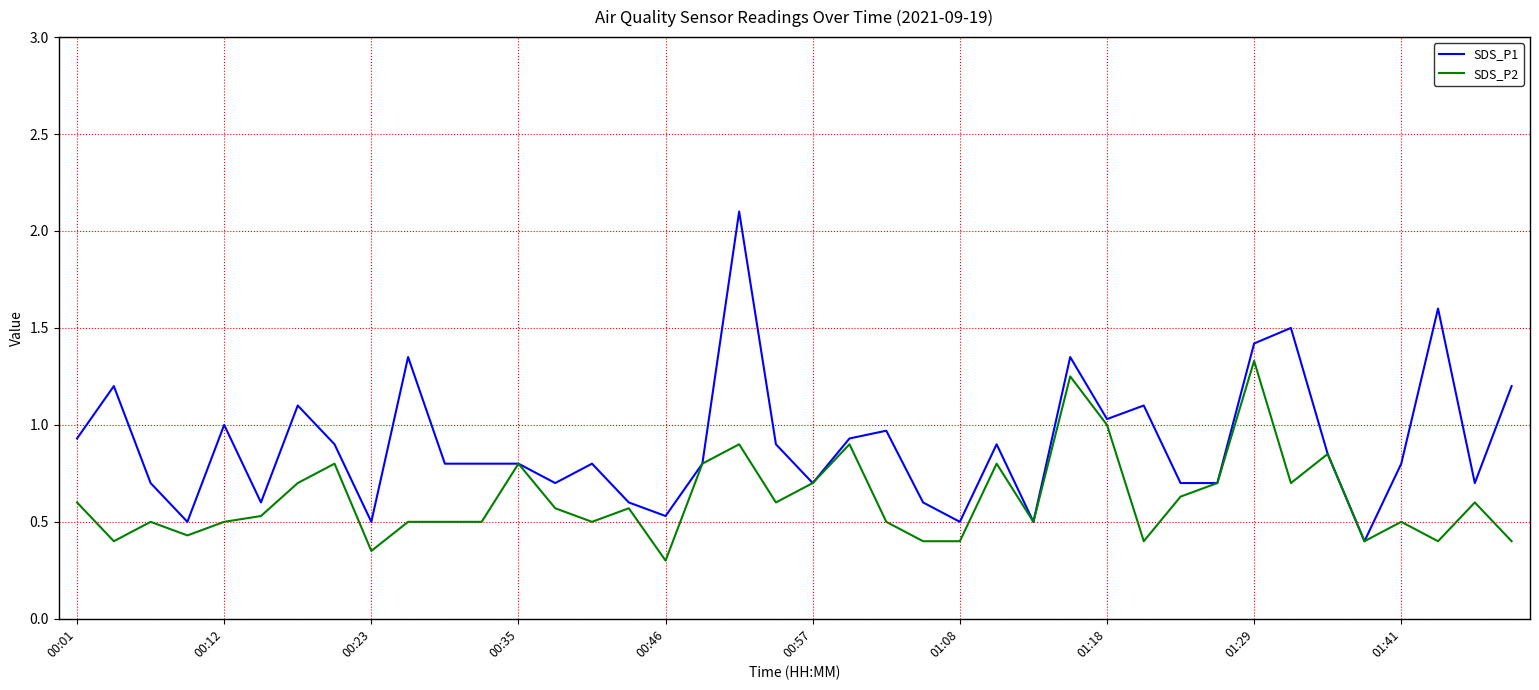

What is the difference between the maximum and minimum values in the SDS_P1 series?

1.7